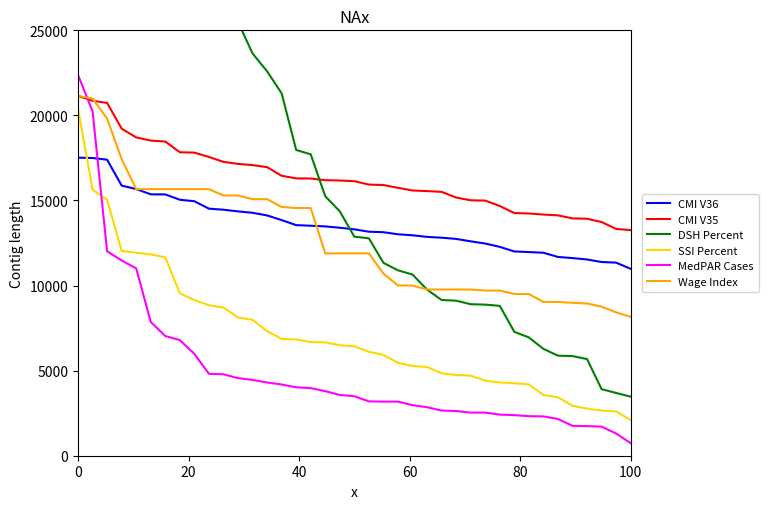

Is this an area chart (filled region under the line)?

No